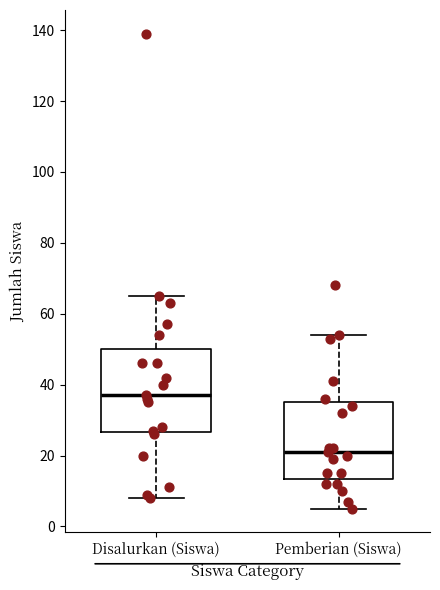

Reading left to right, transcribe this box plot: for each box, give where its median line is, the range the box spans, and where its two whiskers end, as read against the y-axis. The values are not printed on the chart, so give them approximately, as read against the axis.

Disalurkan (Siswa): median 38, box 26 to 50, whiskers 8 to 66
Pemberian (Siswa): median 22, box 14 to 36, whiskers 6 to 54